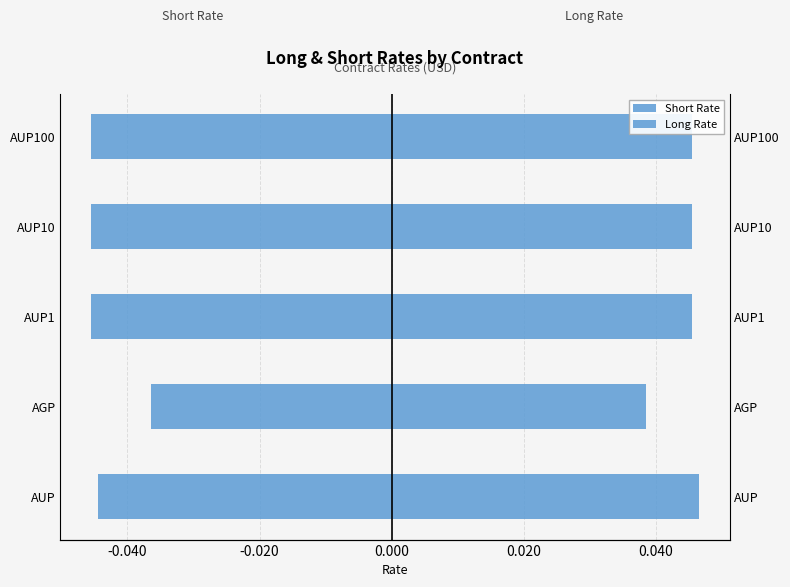

How many groups of bars are there?

5